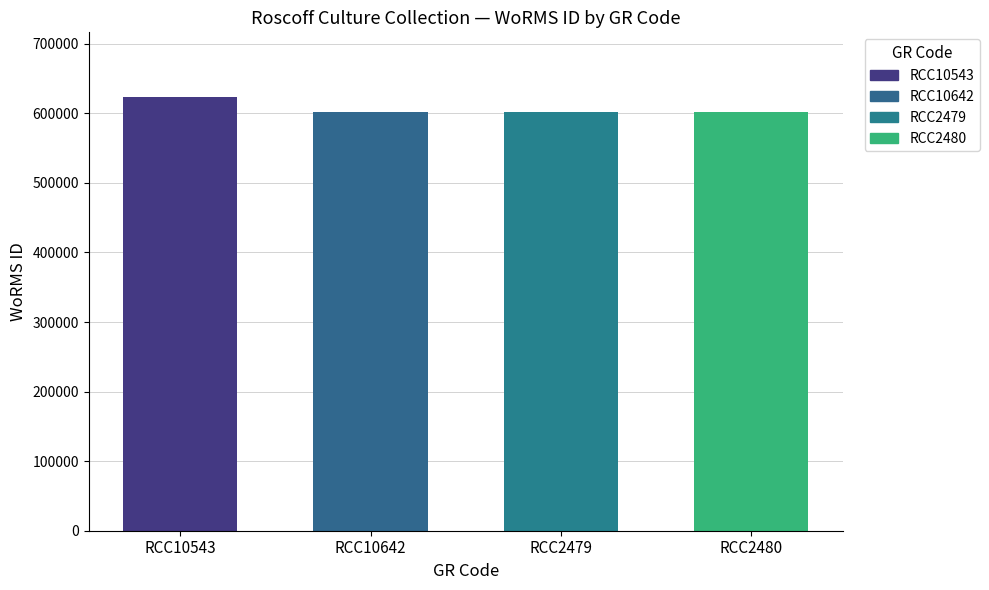

List the labels in order of value, largest first.

RCC10543, RCC10642, RCC2479, RCC2480